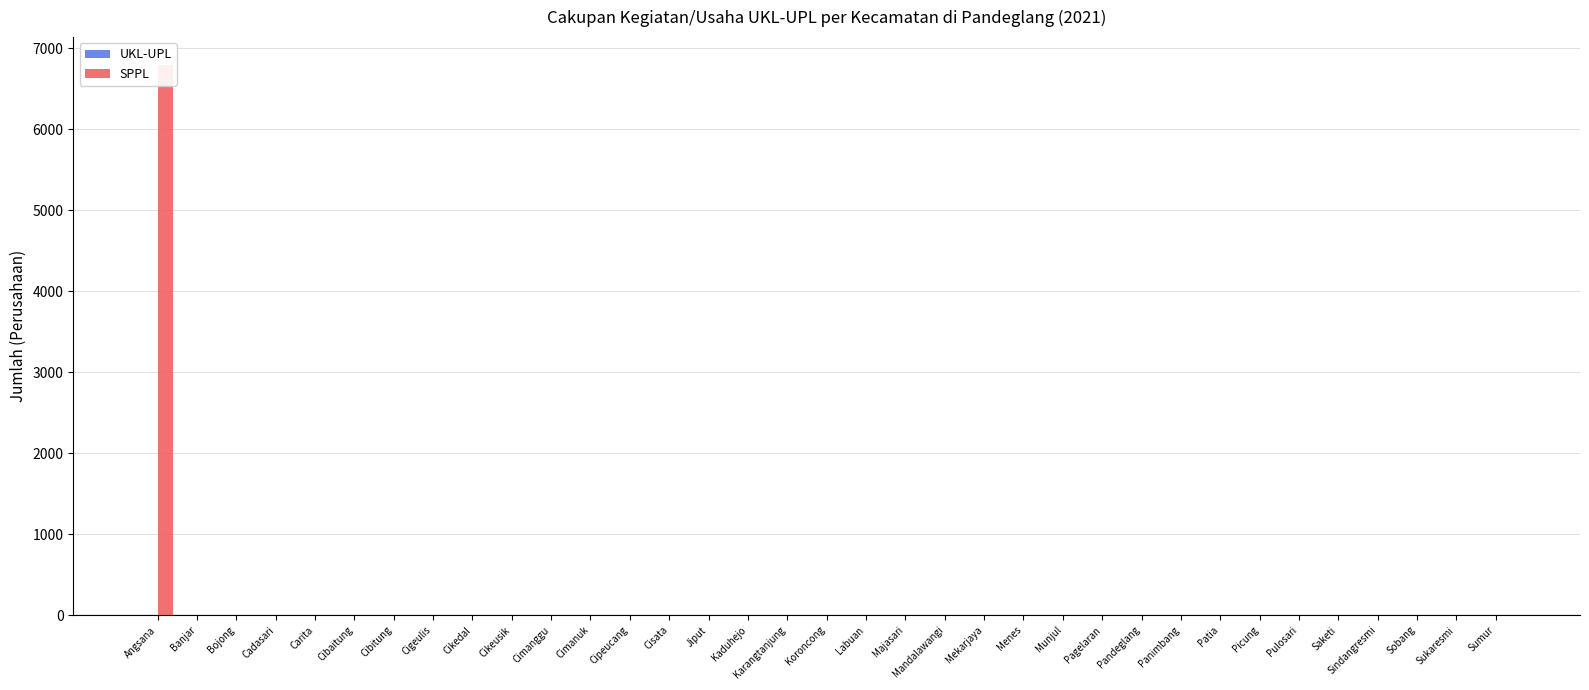

Which has a higher value, Munjul or Cimanggu?

Munjul